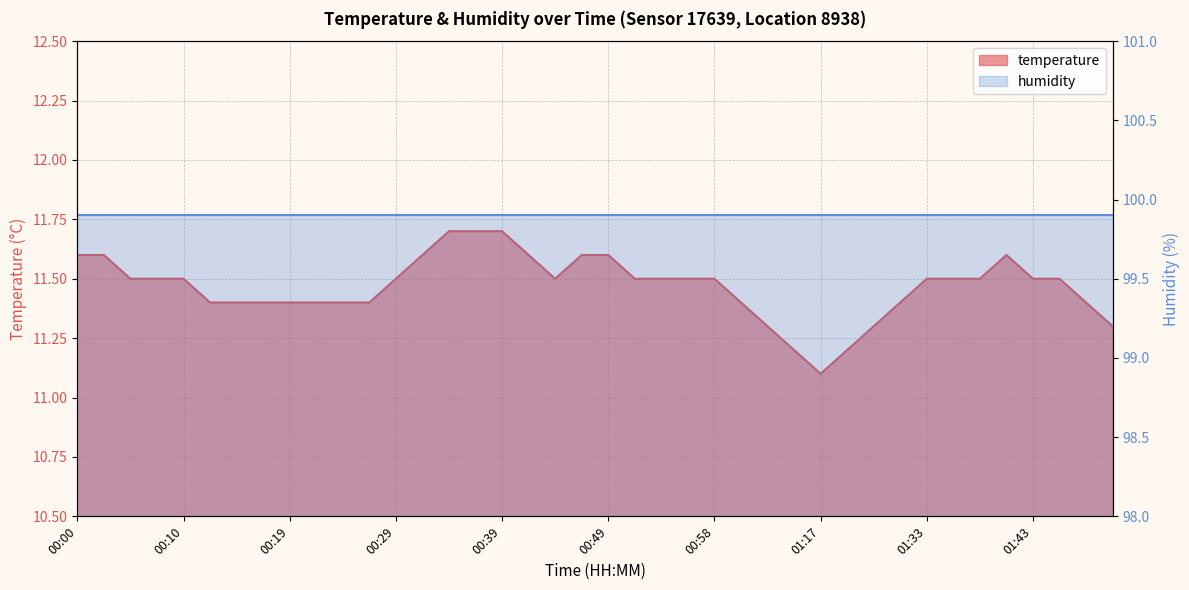

Reading left to right, transcribe all the data shown in this chart.

00:00=11.6	00:02=11.6	00:05=11.5	00:07=11.5	00:10=11.5	00:12=11.4	00:15=11.4	00:17=11.4	00:19=11.4	00:22=11.4	00:24=11.4	00:27=11.4	00:29=11.5	00:32=11.6	00:34=11.7	00:36=11.7	00:39=11.7	00:41=11.6	00:44=11.5	00:46=11.6	00:49=11.6	00:51=11.5	00:54=11.5	00:56=11.5	00:58=11.5	01:01=11.4	01:03=11.3	01:14=11.2	01:17=11.1	01:20=11.2	01:25=11.3	01:30=11.4	01:33=11.5	01:35=11.5	01:38=11.5	01:40=11.6	01:43=11.5	01:45=11.5	01:48=11.4	01:50=11.3